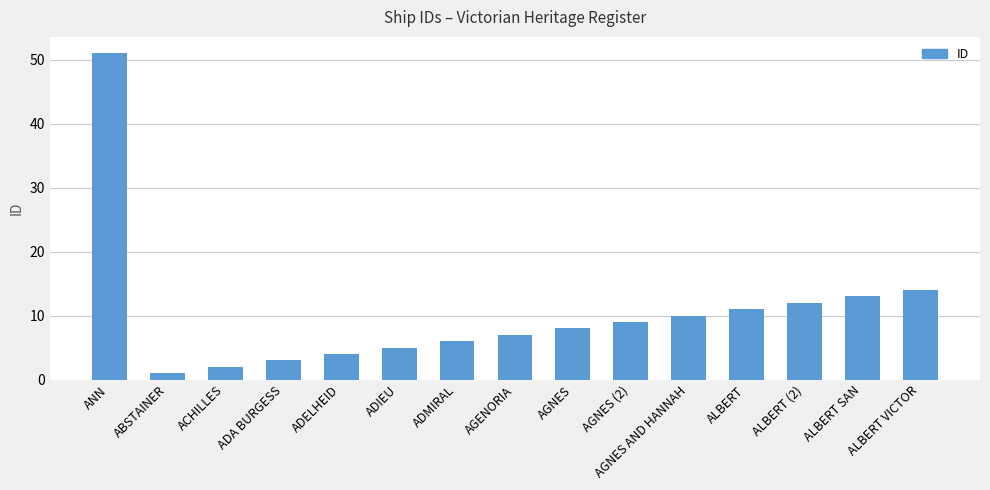

Which label corresponds to the largest value in the chart?

ANN